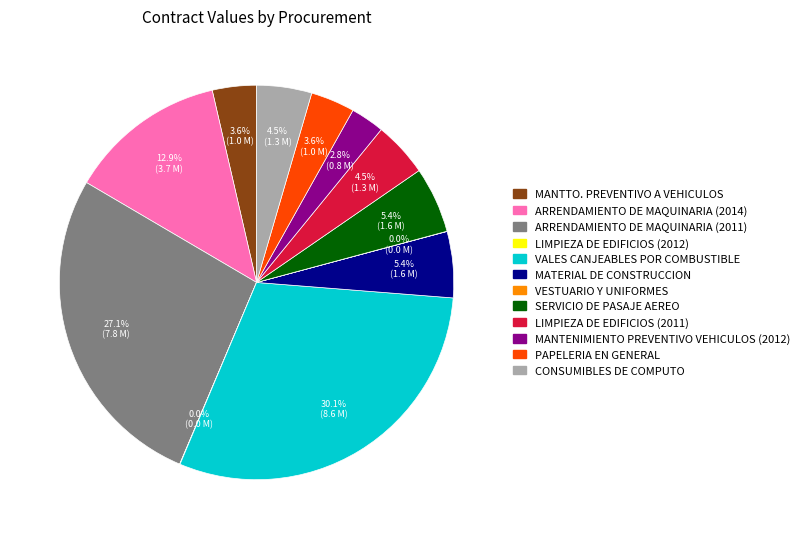

Does CONSUMIBLES DE COMPUTO account for over 50% of the chart?

No